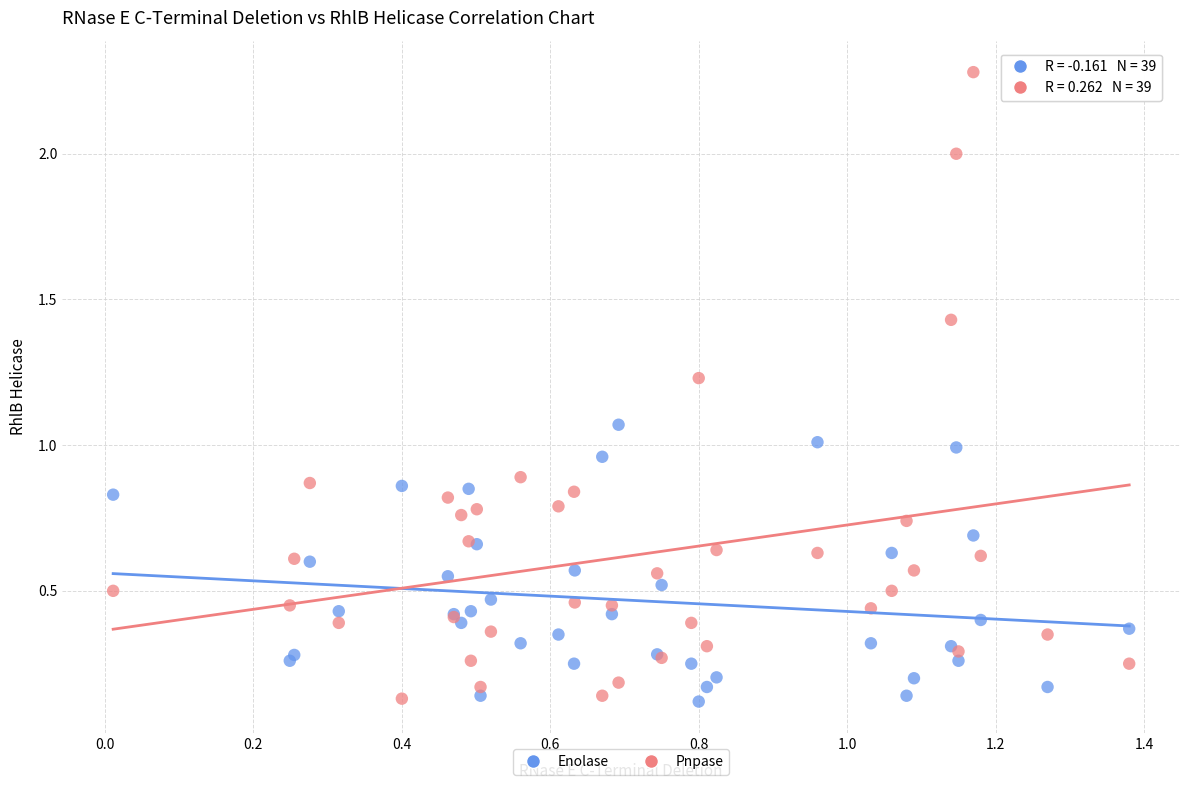

Which series has the largest Y range (max minus min)?

Pnpase